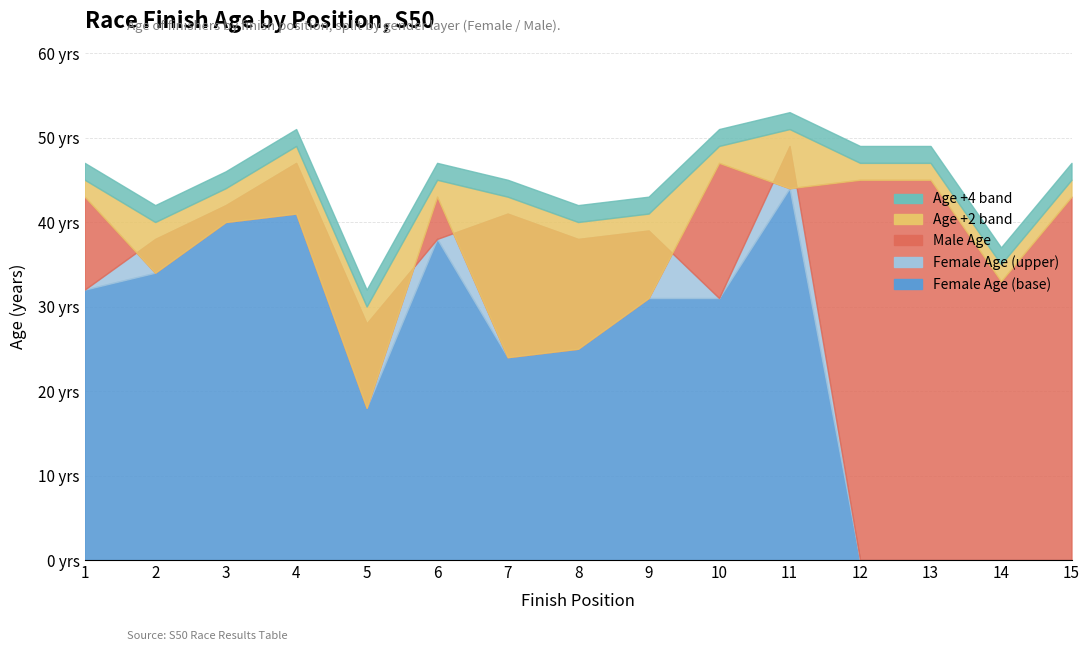

How many interior local valleys does the Male Age (early) series have?

5